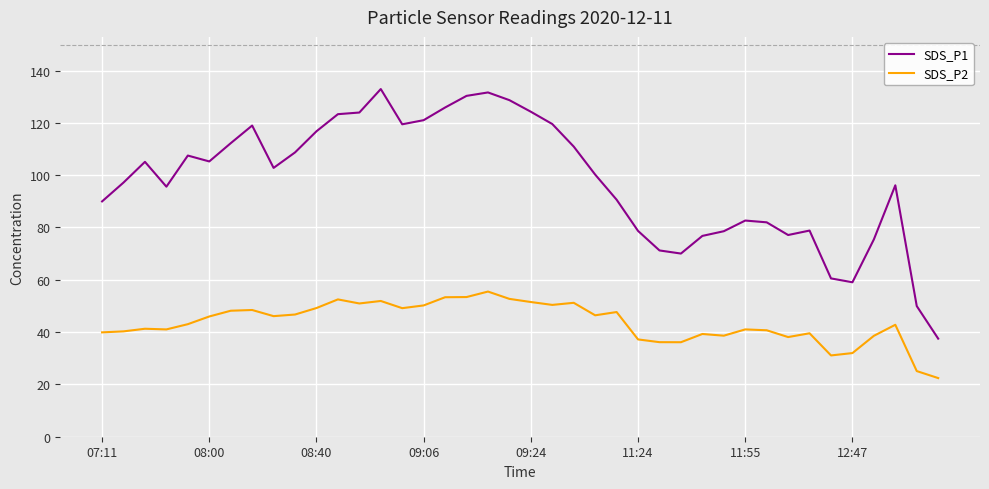

True or false: SDS_P2 and SDS_P1 intersect in this chart.

False